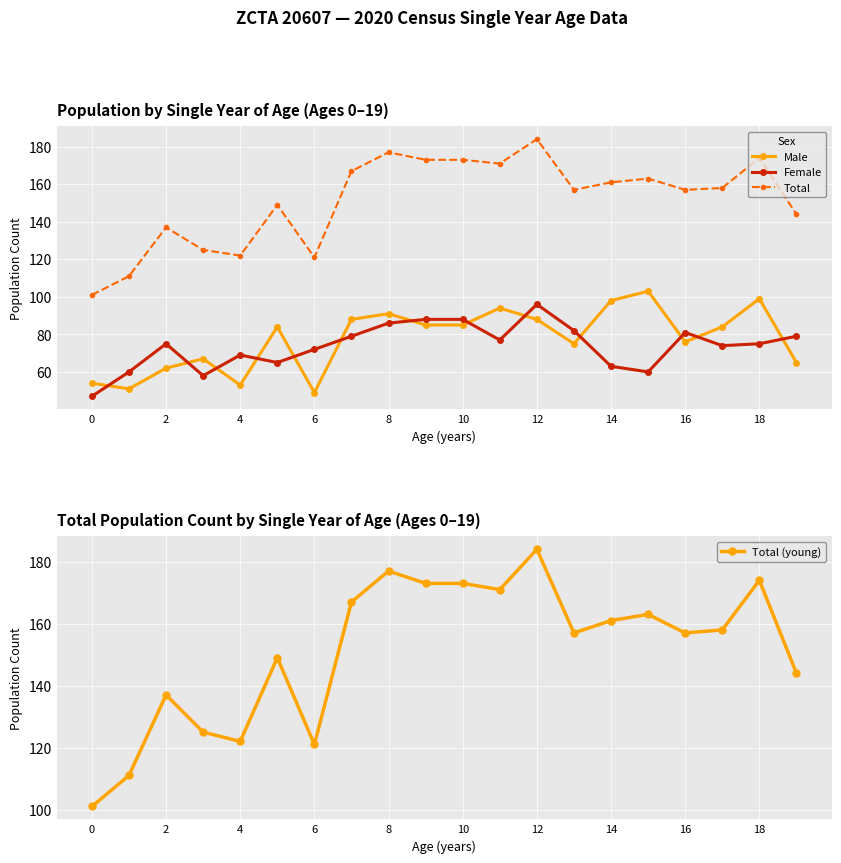

What is the maximum value for Total (young)?

184